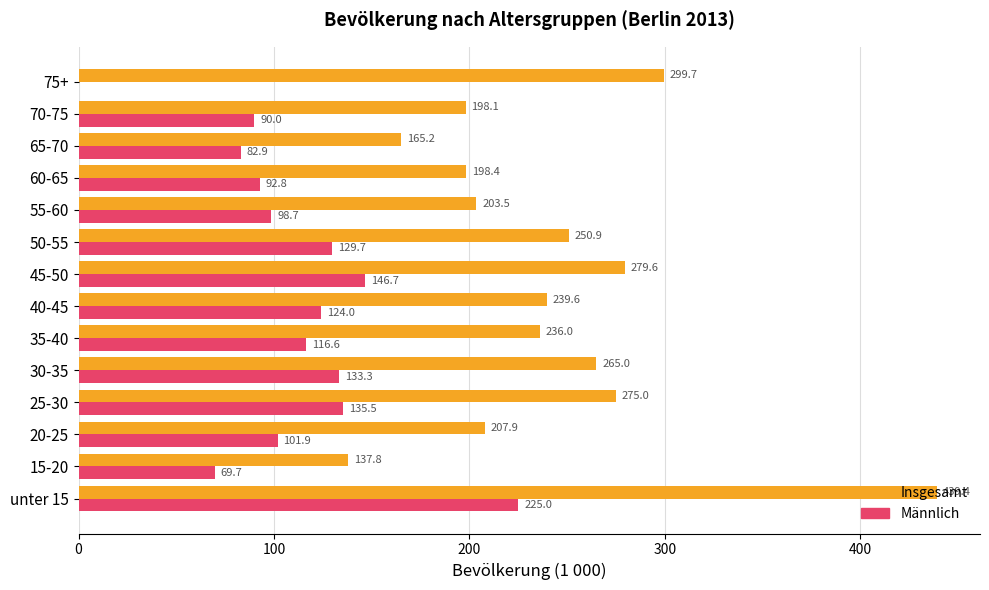

How many values in Männlich are above zero?

13